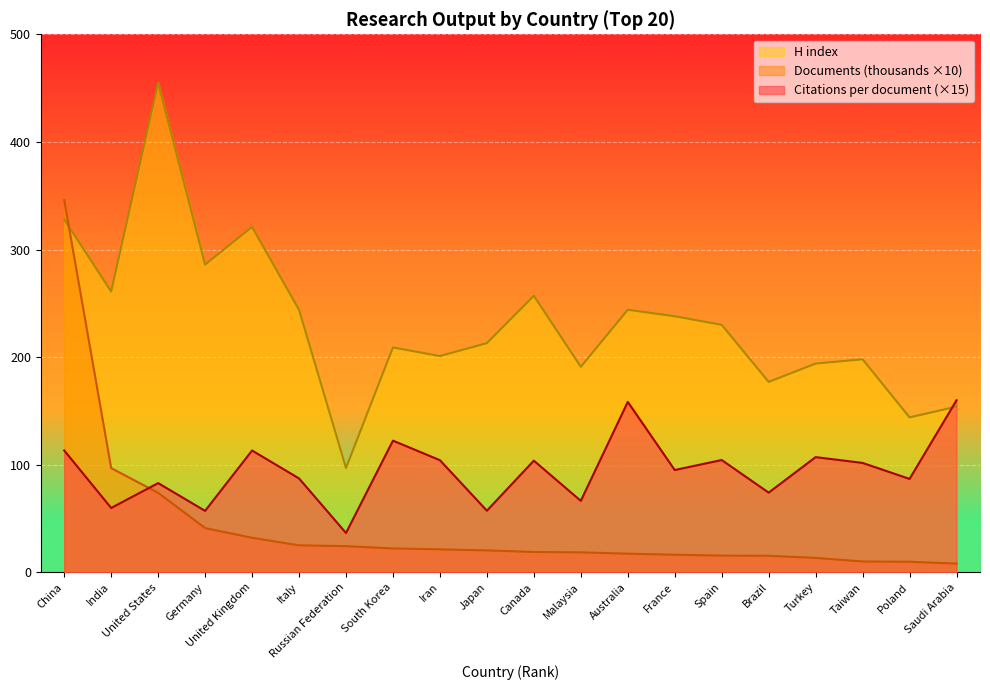

Which category has the highest value in the Citations per document series?

Saudi Arabia